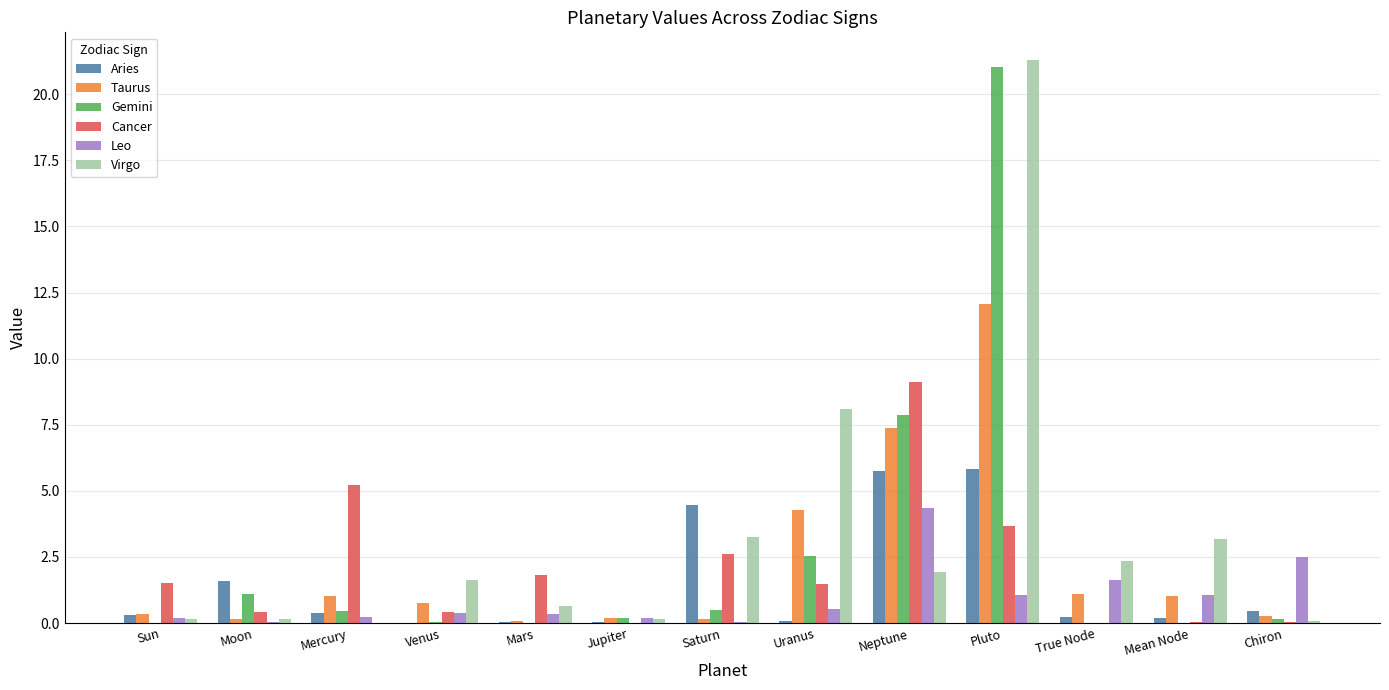

At which label is Gemini closest to 10?

Neptune